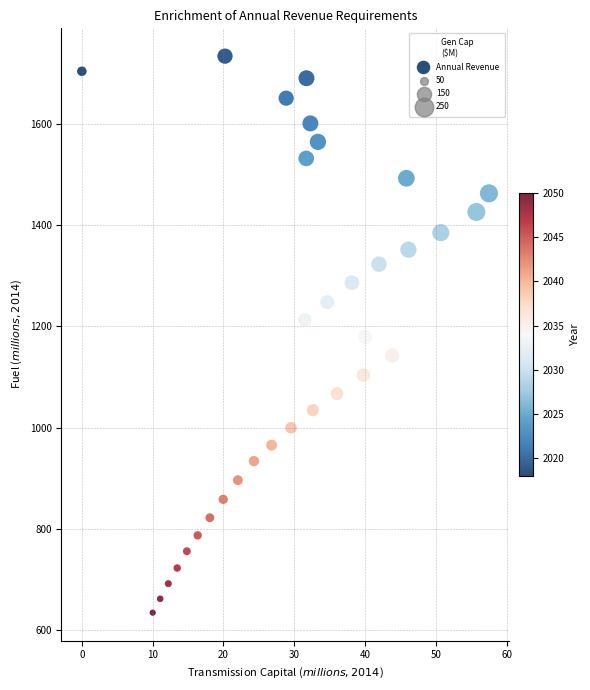

What is the range of Y values (max minus min)?

1099.0